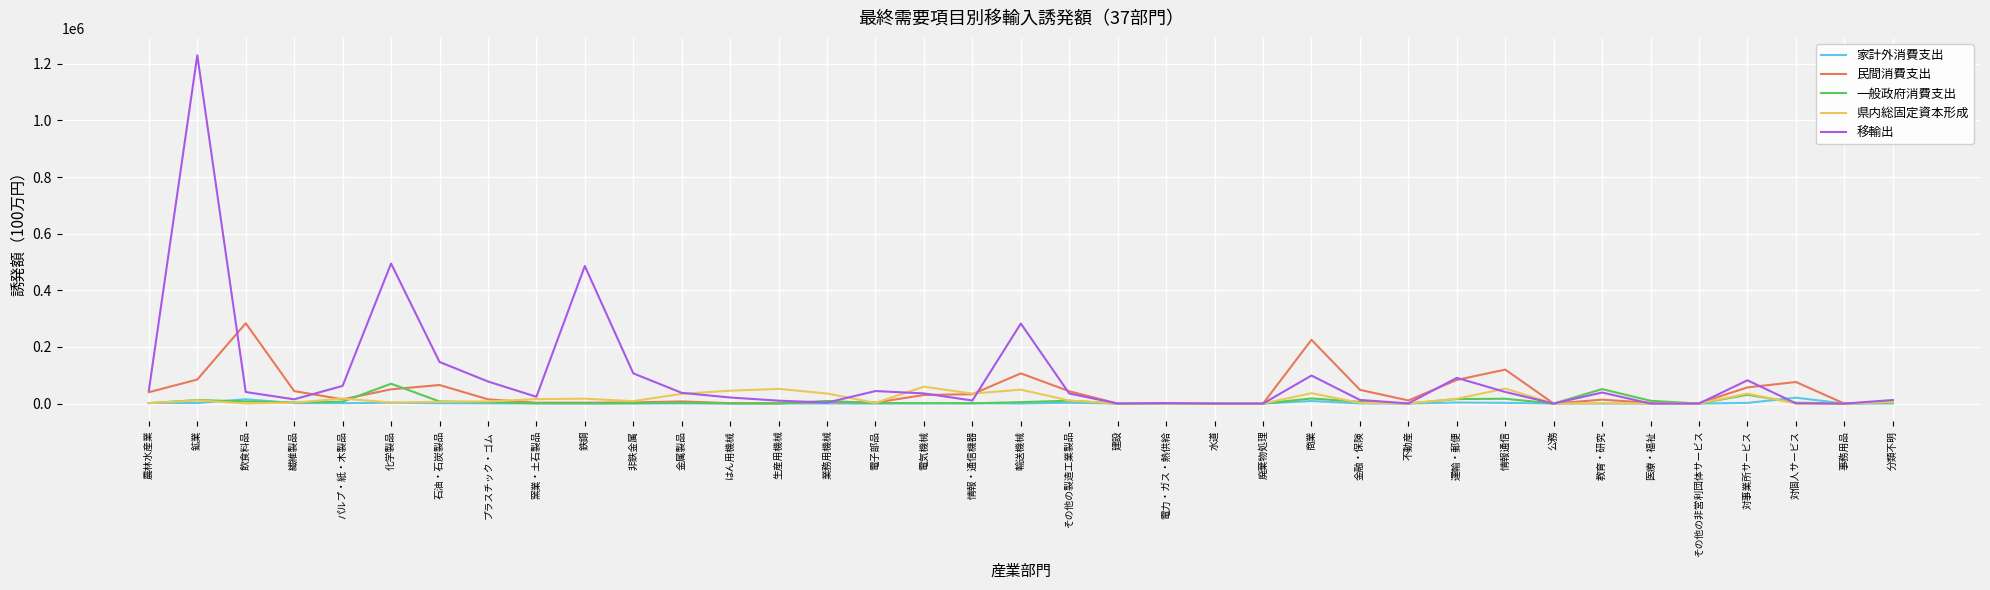

Which series has the largest range (max minus min)?

移輸出